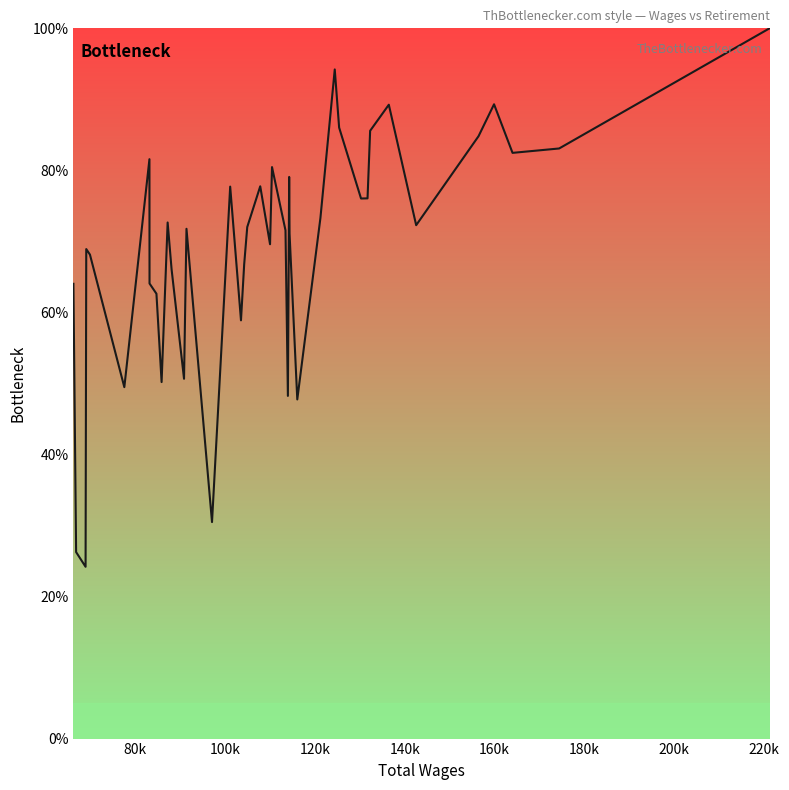

What is the sum of all values?

2764.5